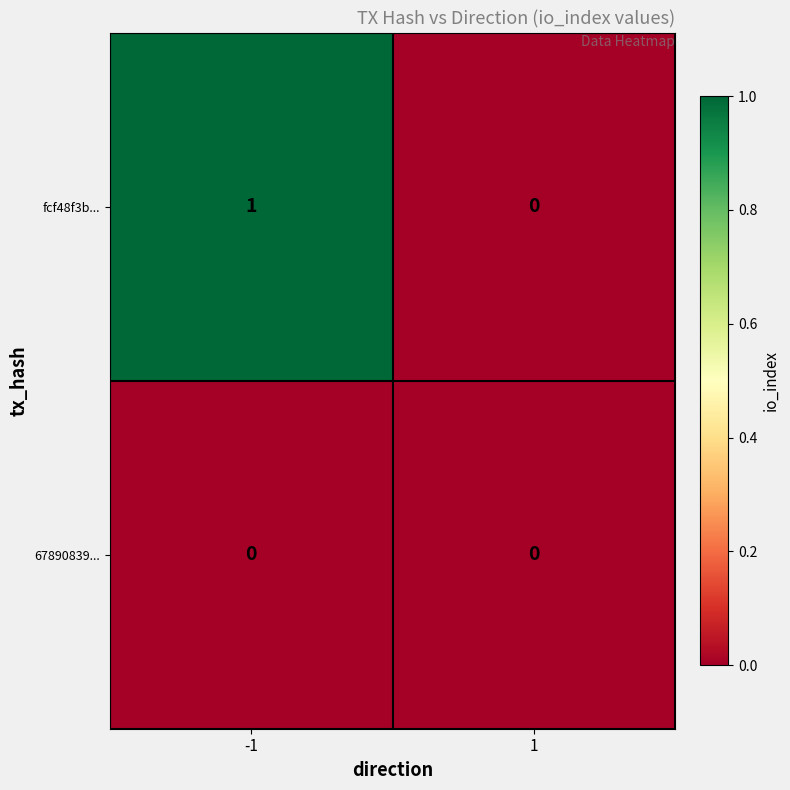

Reading left to right, transcribe all the data shown in this chart.

fcf48f3b...: 1	0
67890839...: 0	0